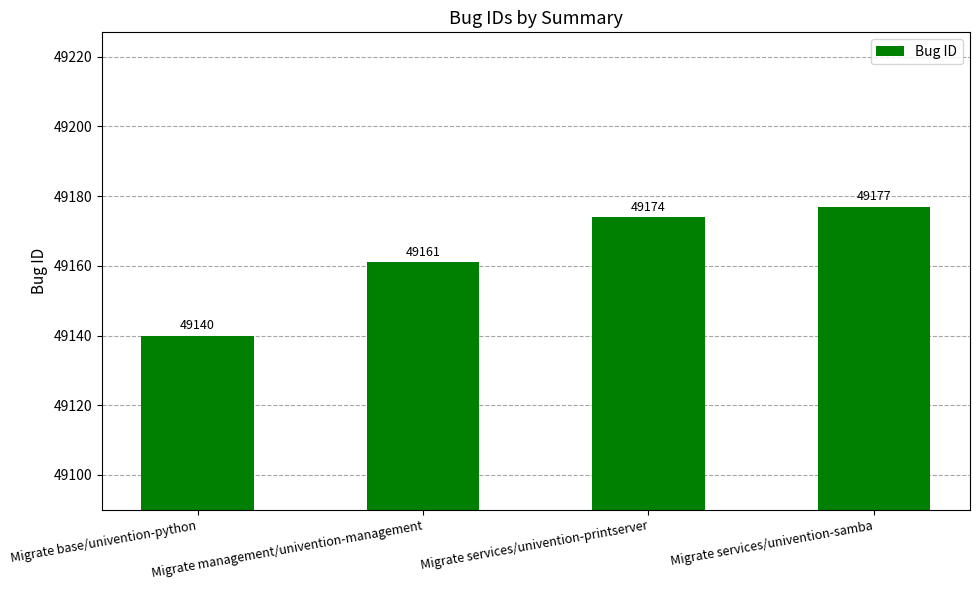

Between Migrate services/univention-printserver and Migrate services/univention-samba, which is larger?

Migrate services/univention-samba